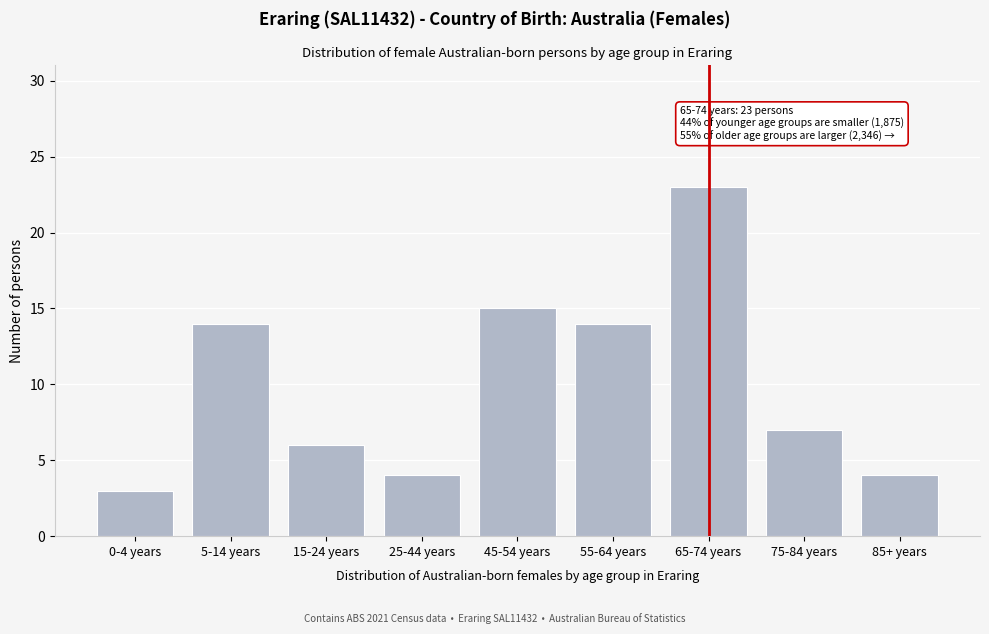

Reading right to left, extract all data points from this chart.

85+ years=4	75-84 years=7	65-74 years=23	55-64 years=14	45-54 years=15	25-44 years=4	15-24 years=6	5-14 years=14	0-4 years=3